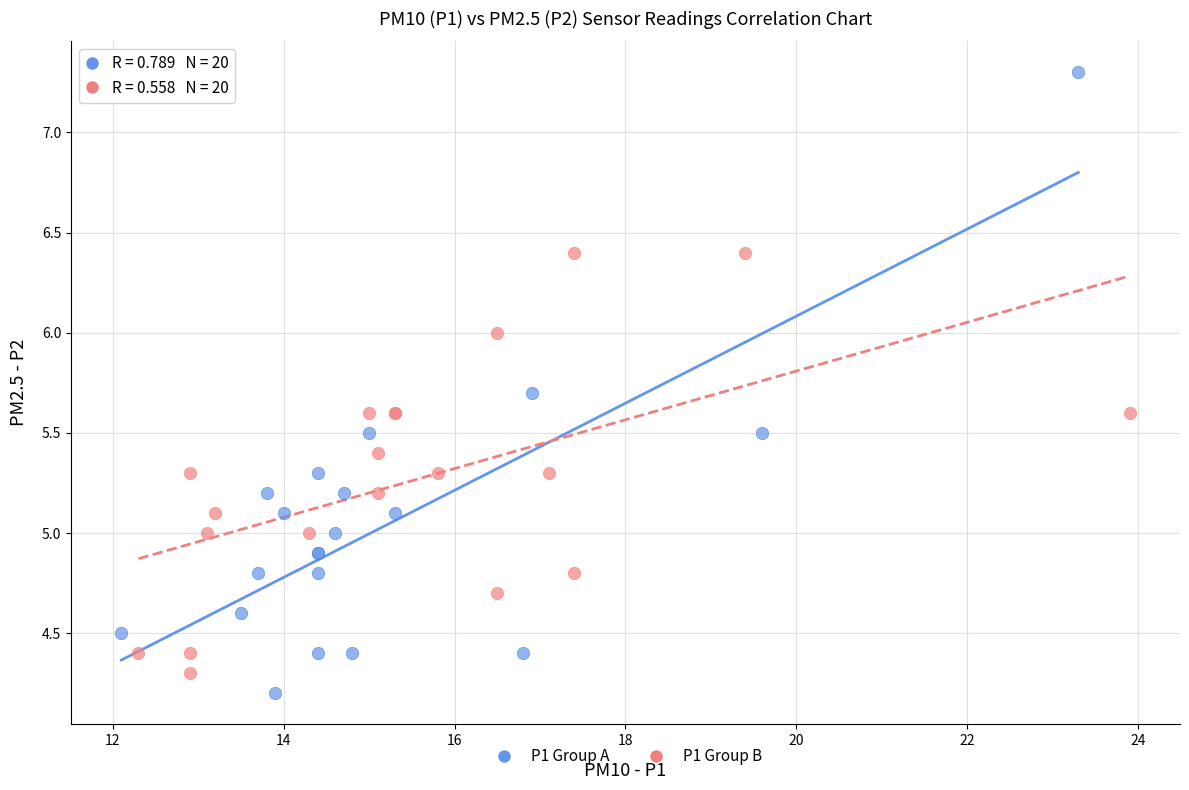

What are all the series names shown in the legend?

P1 Group A, P1 Group B